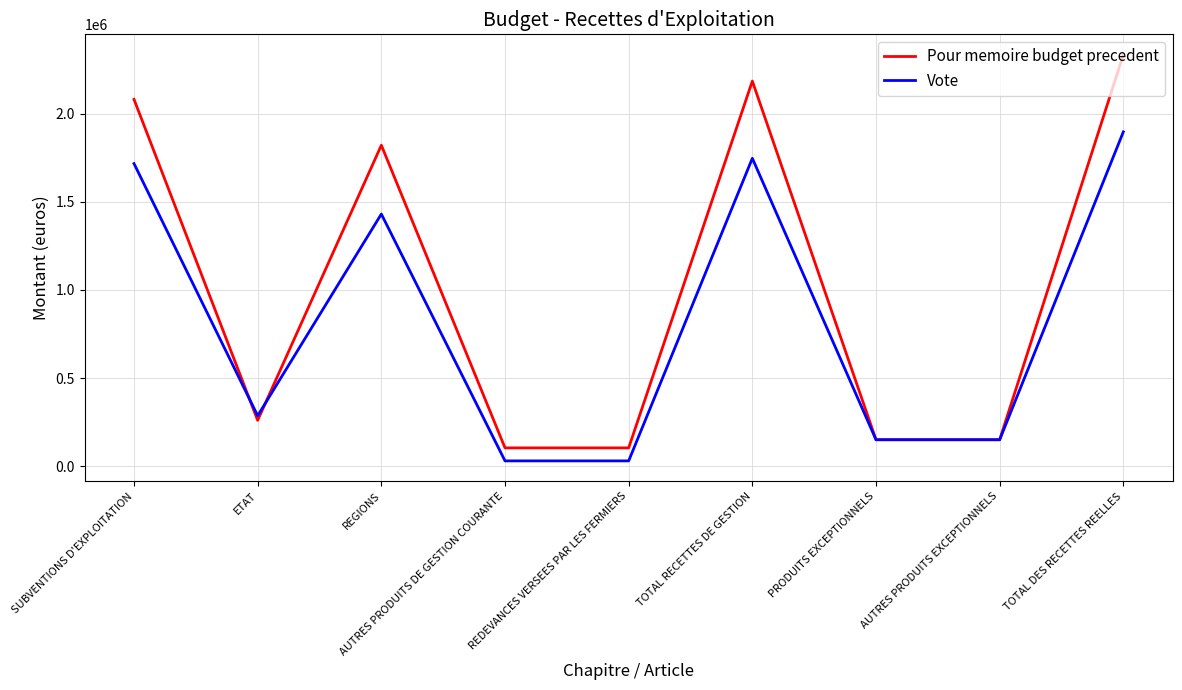

Which series has the largest total across all categories?

Pour memoire budget precedent